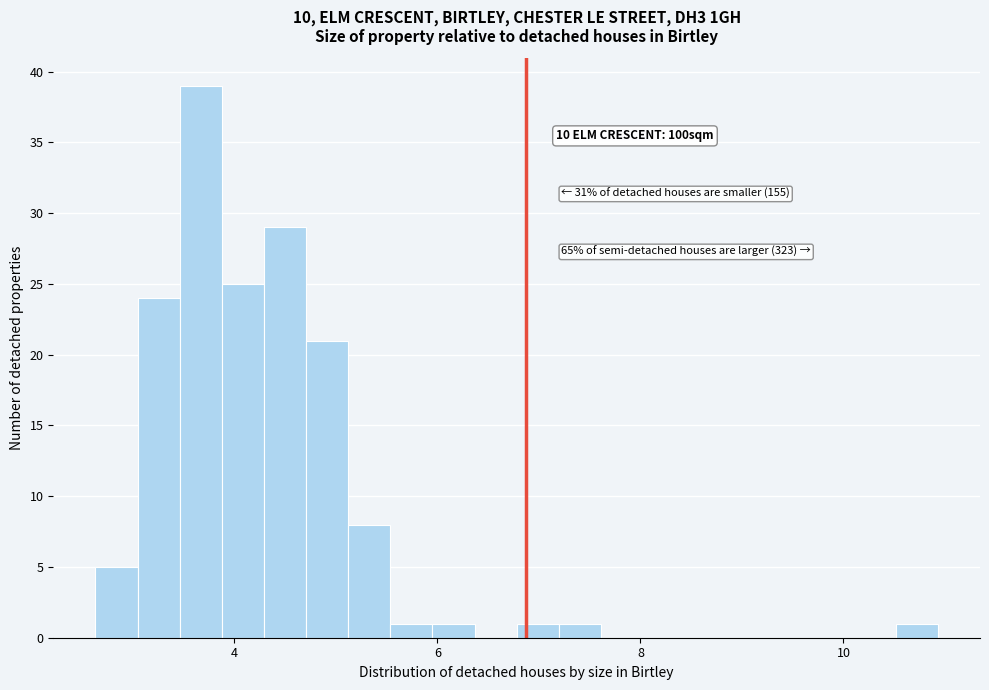

Read against the x-axis, roughly where is the centre of the tallest bar?

3.6